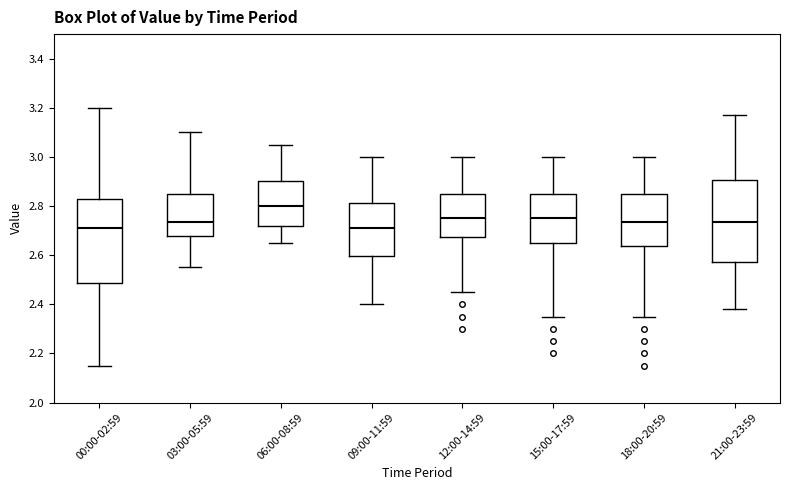

Where is the upper edge of the box for 21:00-23:59 on the y-axis? The values are not printed on the chart, so give them approximately, as read against the axis.

2.90